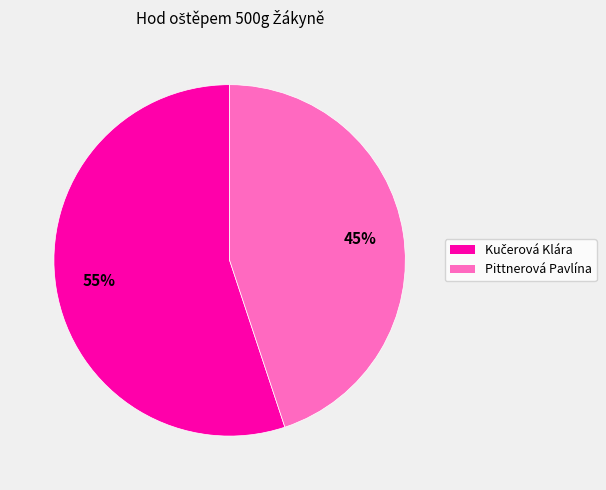

To the nearest percent, what is the average slice percentage?

50%